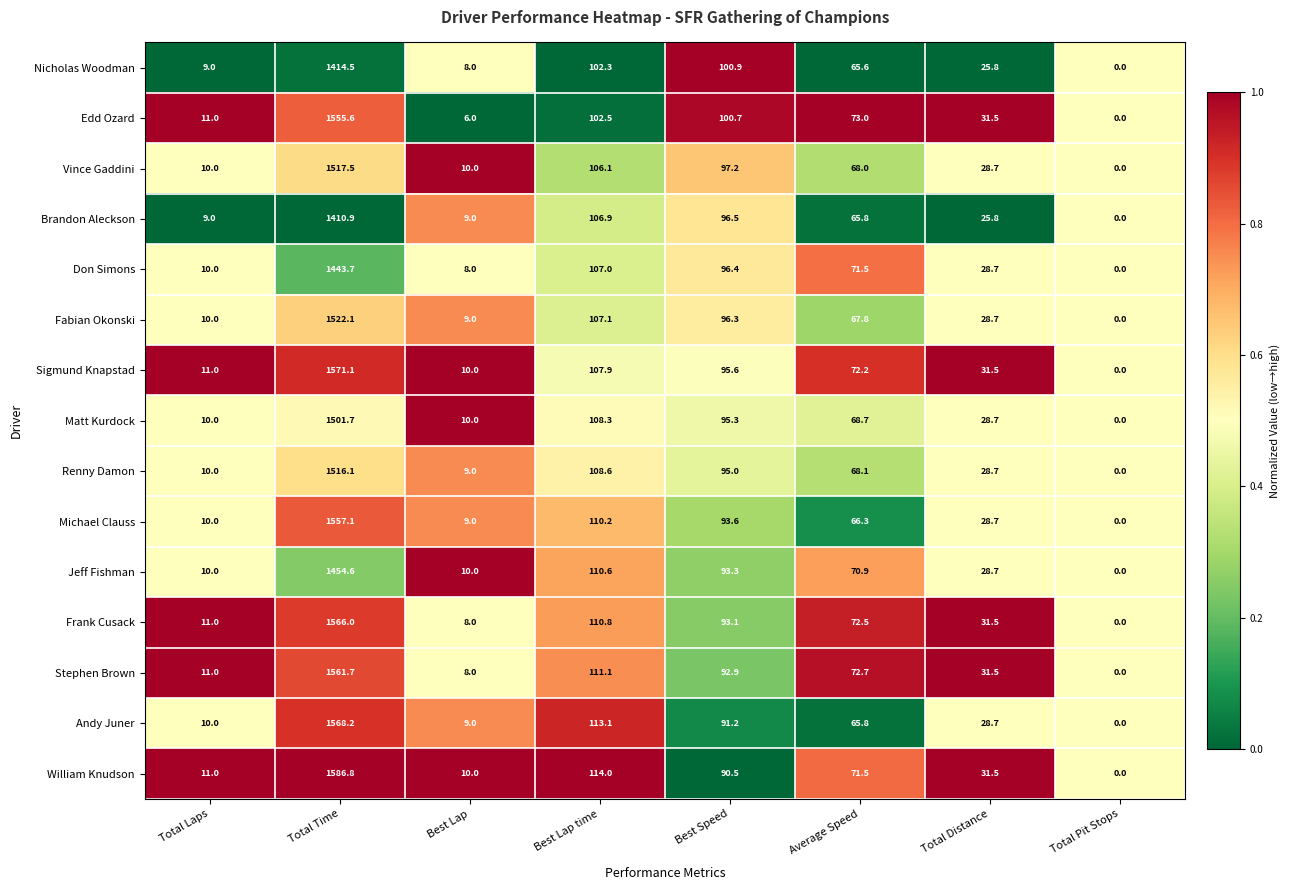

What is the sum of all Don Simons values?

1765.3